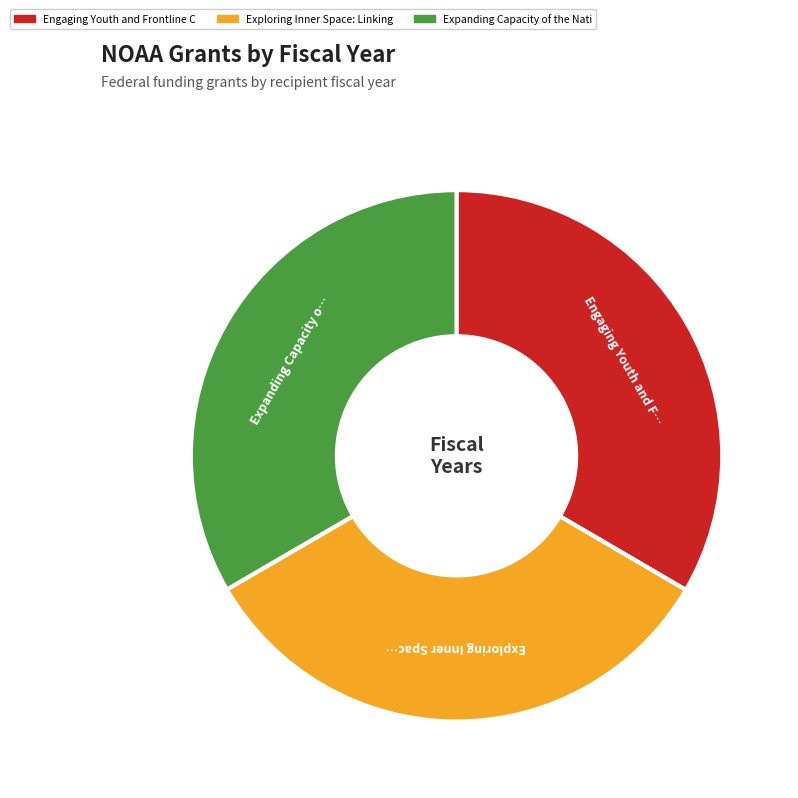

Is there a majority slice in this chart?

No